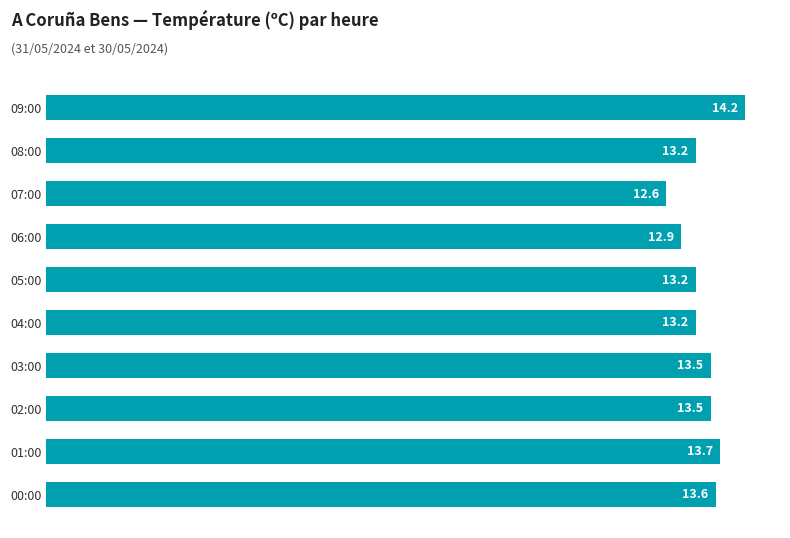

What is the minimum value shown in the chart?

12.6